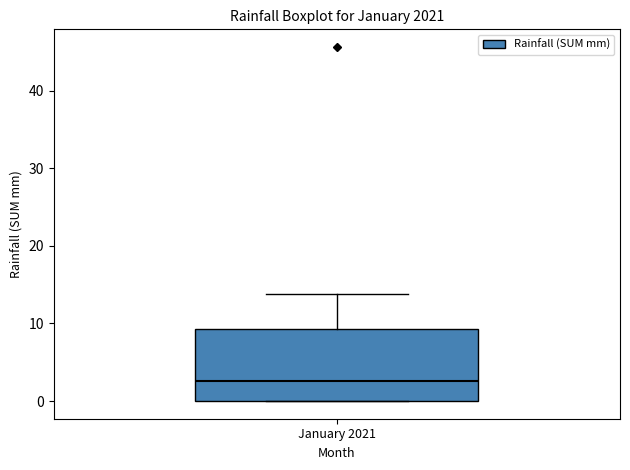

Read this box plot against the y-axis: the position of the median line, the range covered by the box, and the ends of both whiskers. The values are not printed on the chart, so give them approximately, as read against the axis.

median 3, box 0 to 9, whiskers 0 to 14